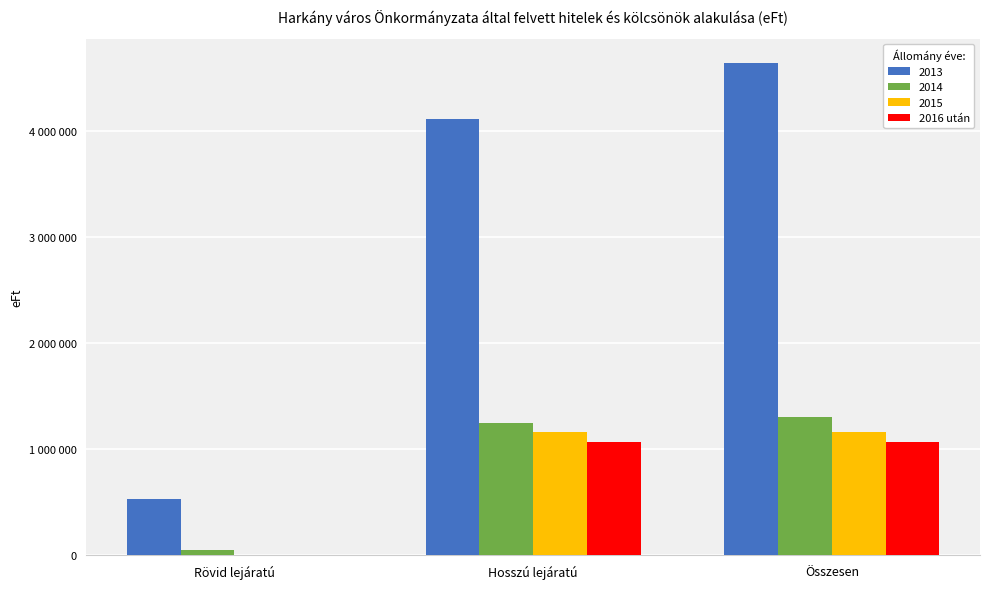

Are the bars horizontal?

No